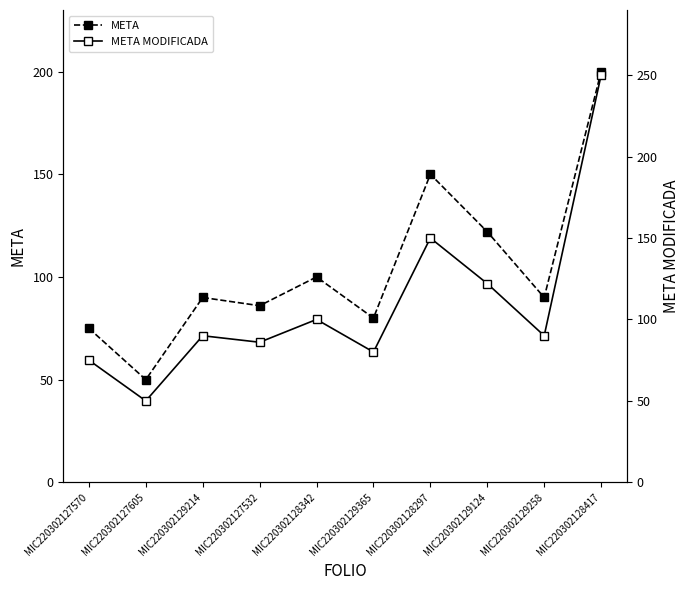

What is the difference between the maximum and minimum values in the META MODIFICADA series?

200